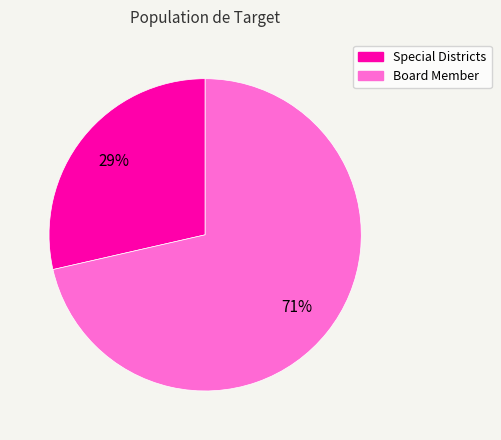

To the nearest percent, what is the combined percentage of Board Member and Special Districts?

100%